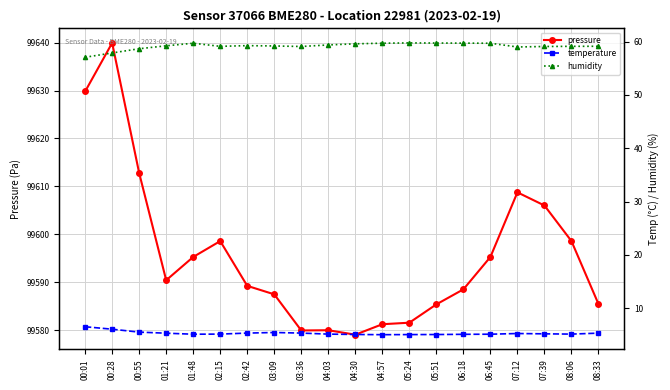

What is the difference between the second highest and minimum values in the humidity series?

2.7